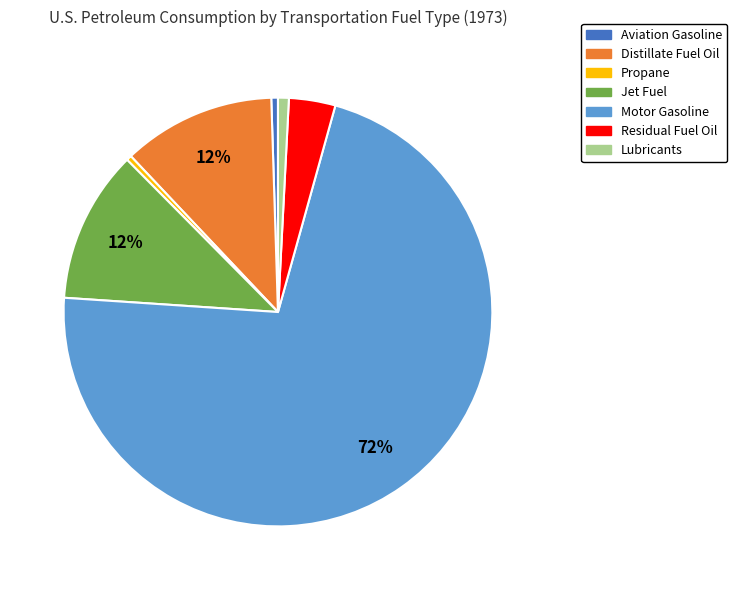

How many slices are in this pie chart?

7